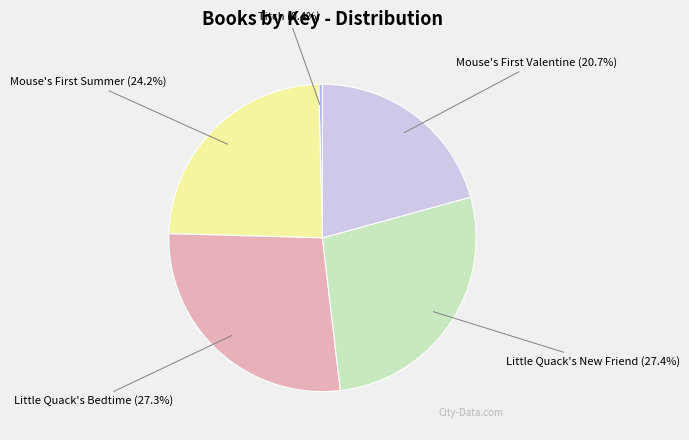

Between Titch and Little Quack's New Friend, which is larger?

Little Quack's New Friend